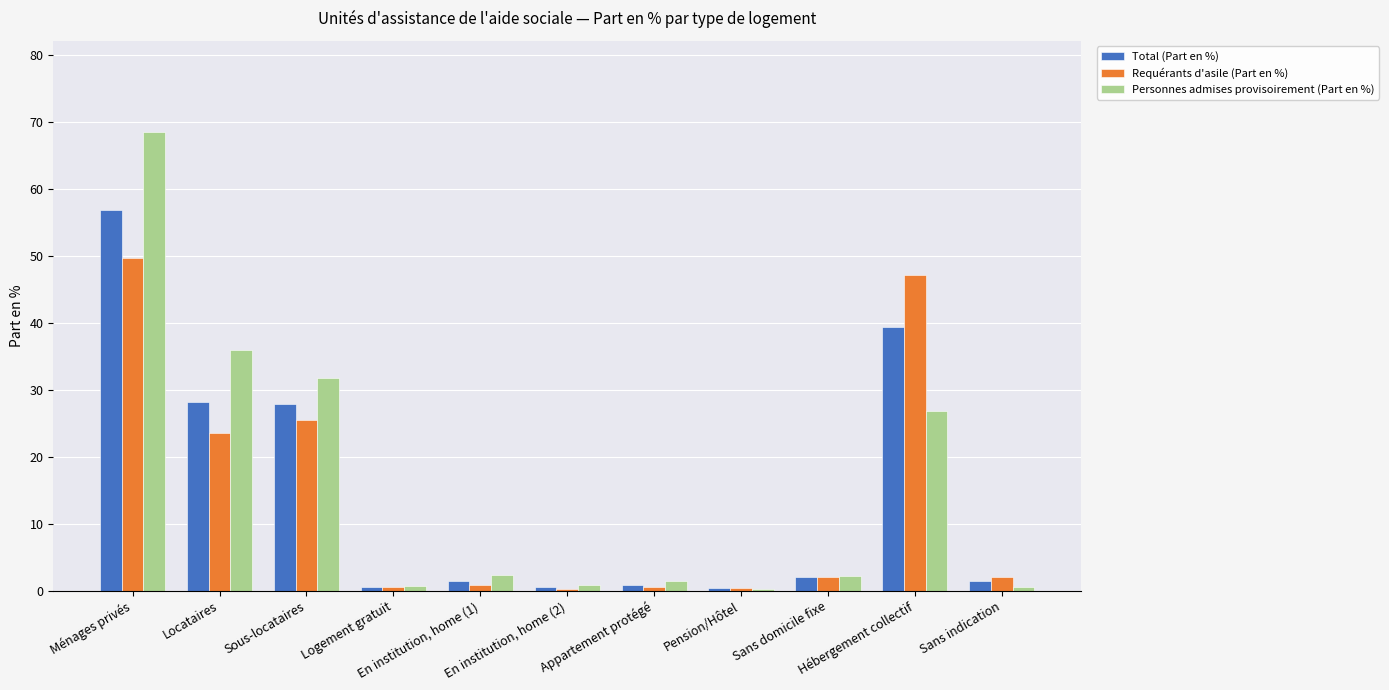

Which series changed the most between Logement gratuit and En institution, home (1)?

Personnes admises provisoirement (Part en %)